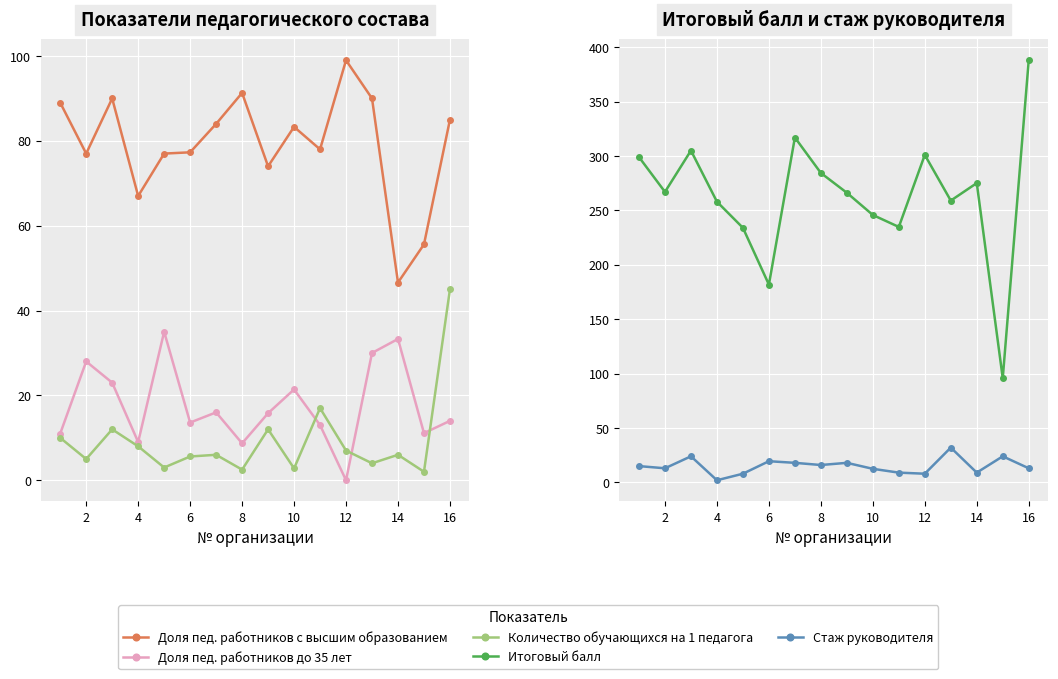

What is the highest value of the Стаж руководителя series?

32.0